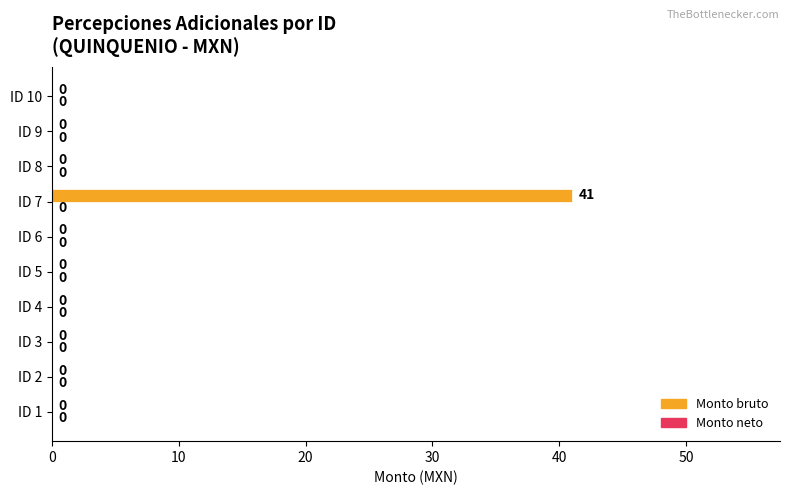

What is the maximum value shown in the chart?

41